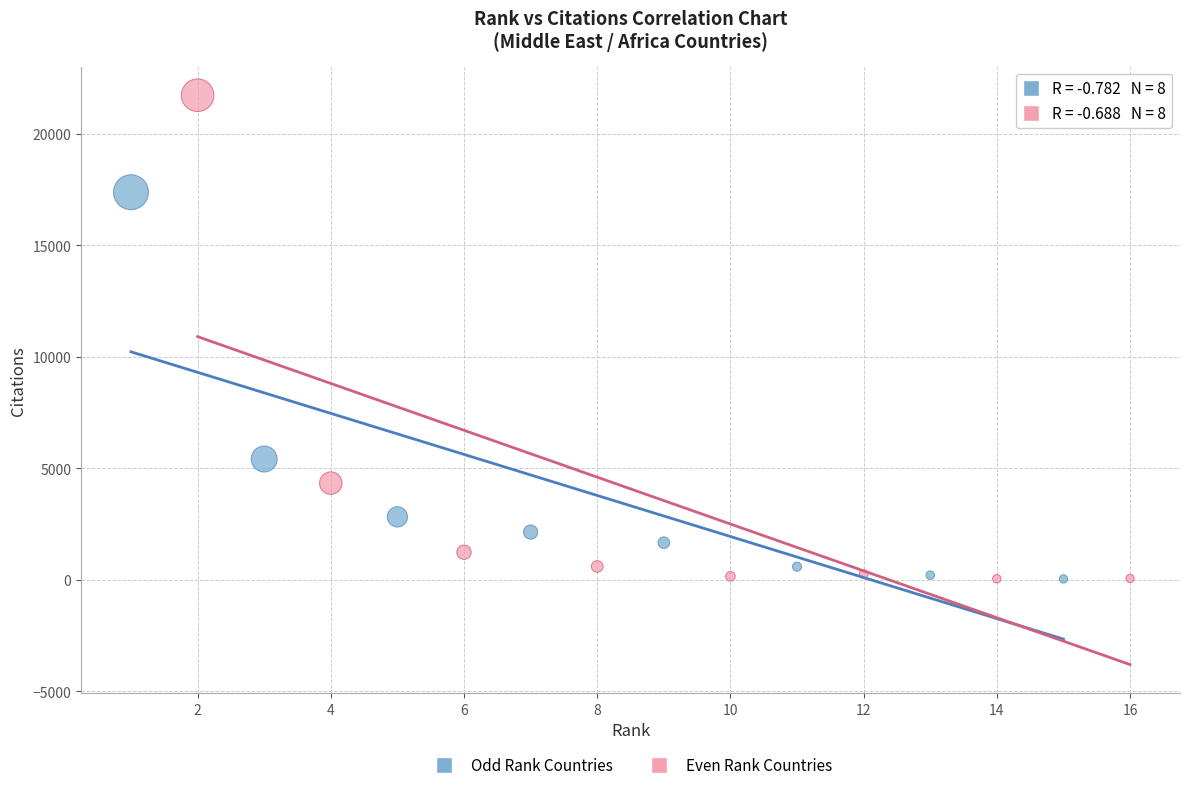

Which series has the largest Y range (max minus min)?

Even Rank Countries